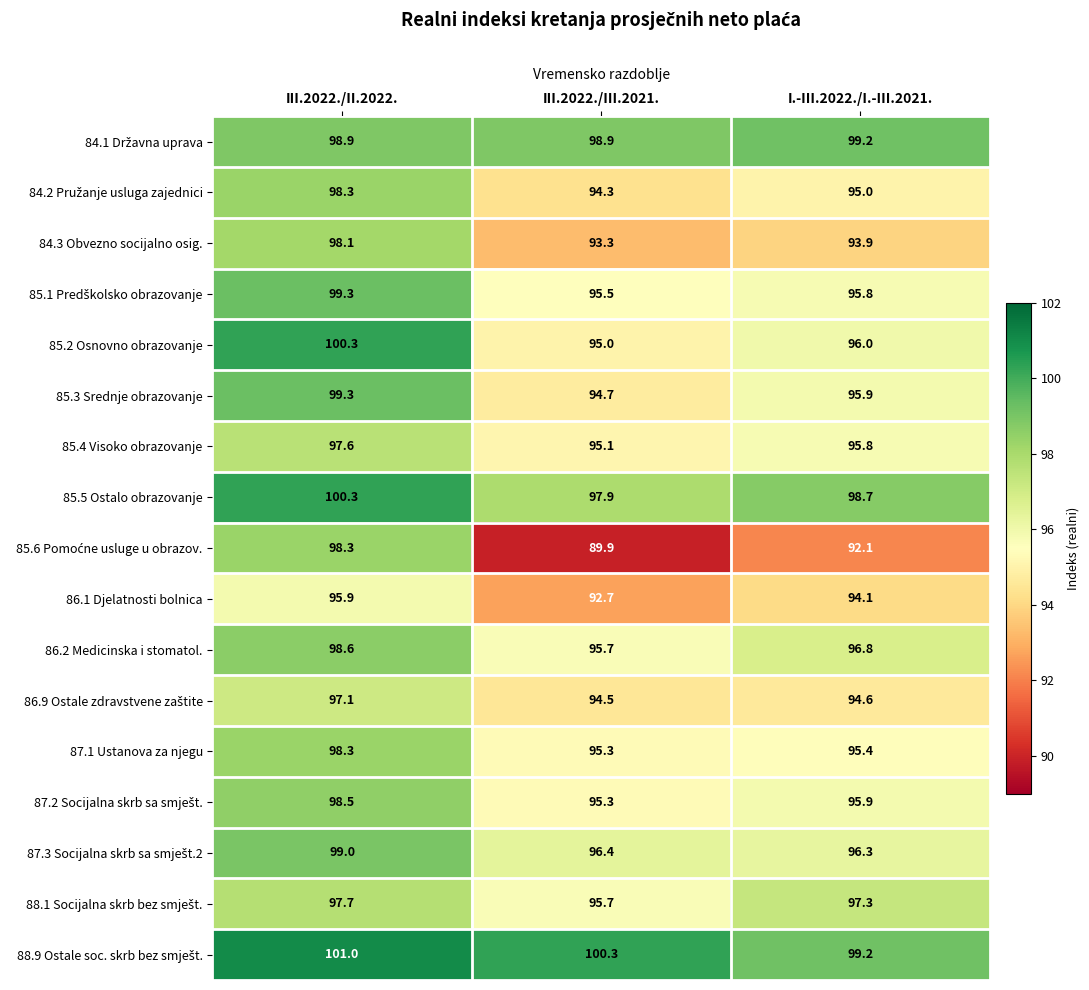

What is the sum of all 85.4 Visoko obrazovanje values?

288.5